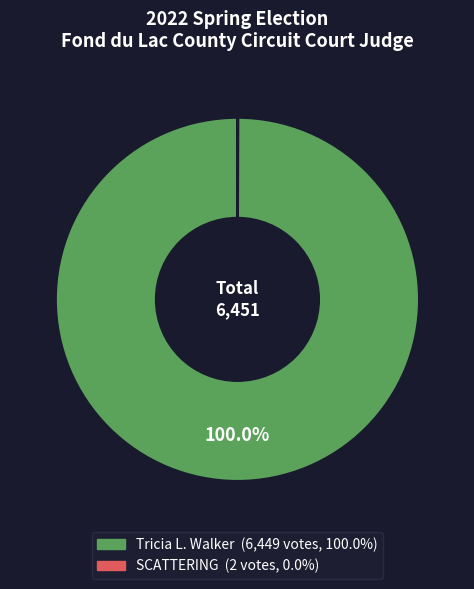

Which slice is the largest?

Tricia L. Walker